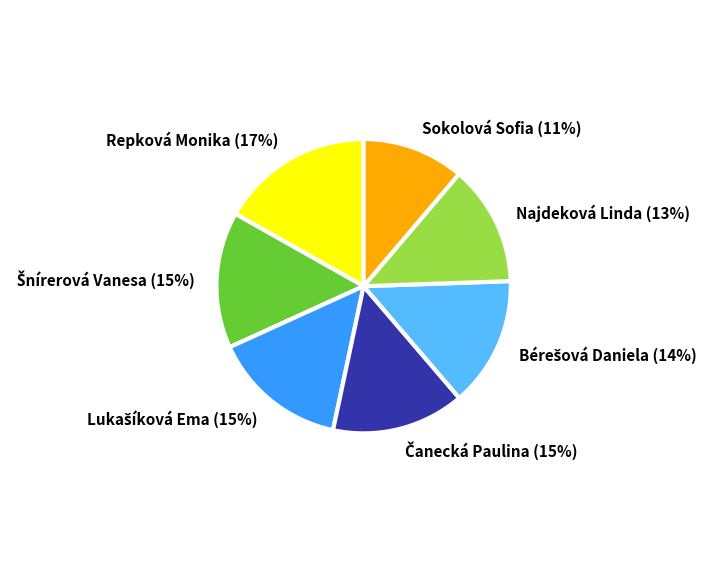

Is it true that Repková Monika is 10% of the pie?

False